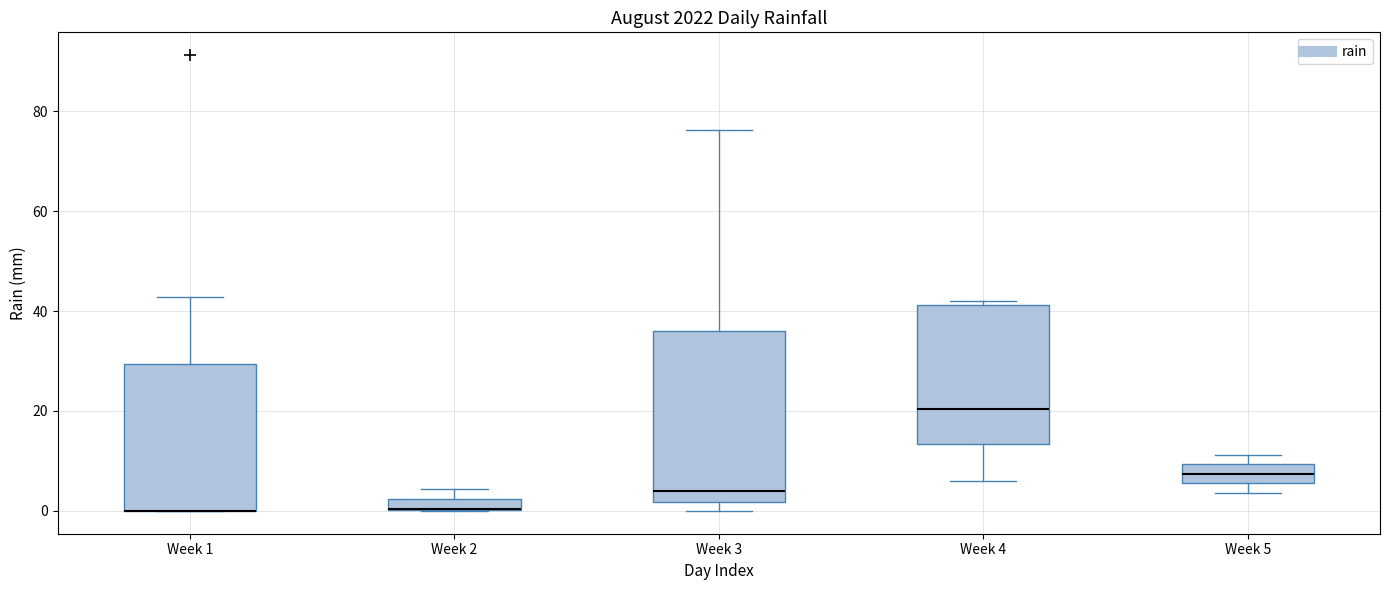

Comparing the boxes themselves (not the whiskers), which one is the tallest?

Week 3